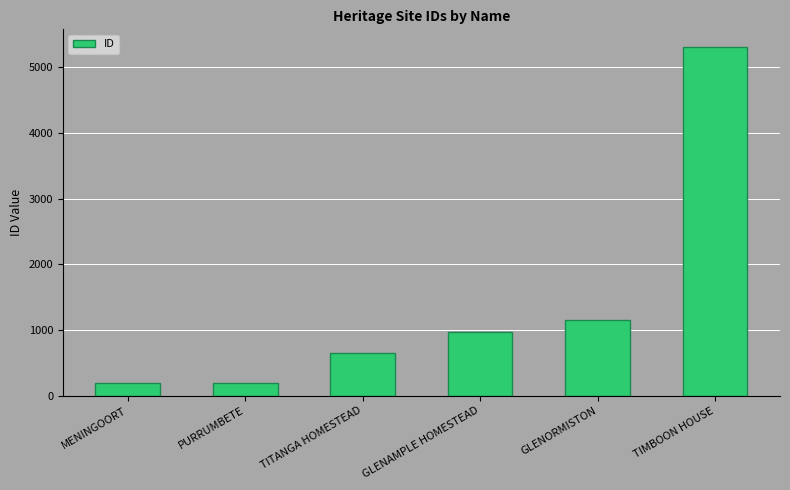

How many data points does each series have?

6